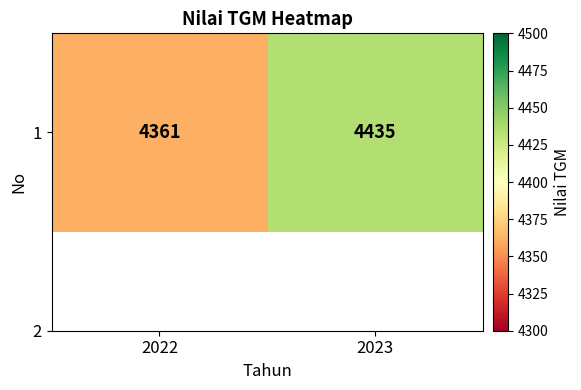

The value at 2023 is 6591. True or false?

False